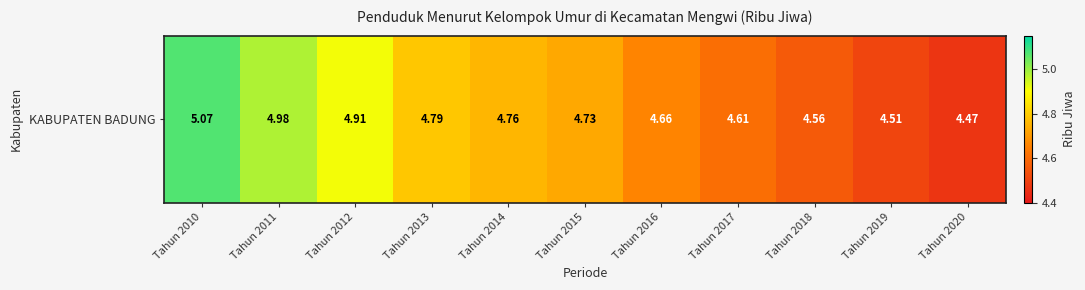

What is the ratio of the value at Tahun 2010 to the value at Tahun 2020?

1.1